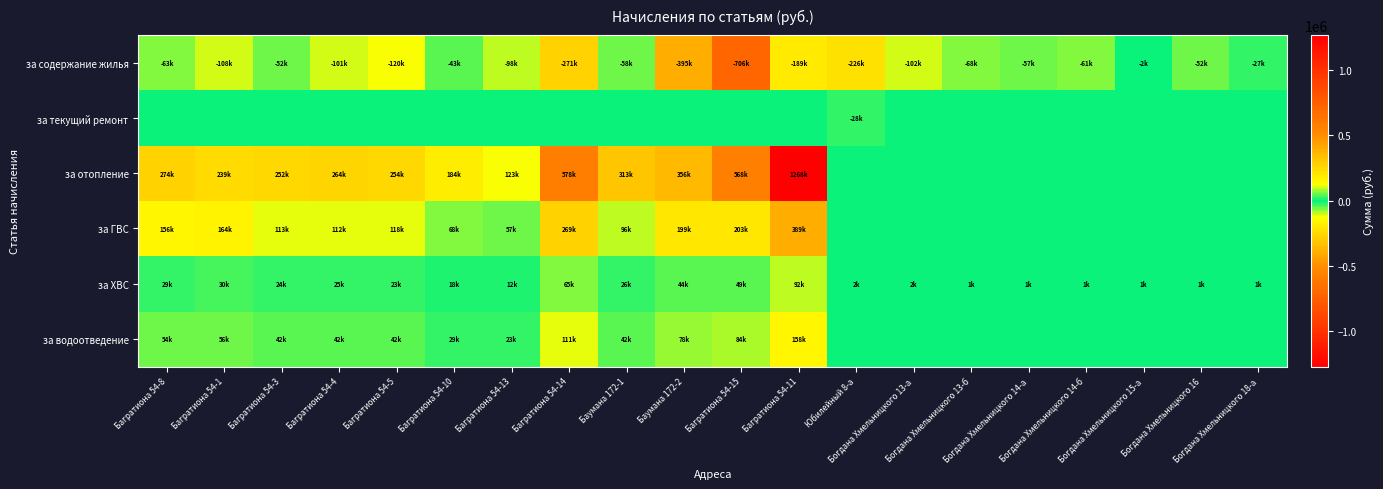

What is the spread (max minus min) of values at Багратиона 54-13?

220955.5